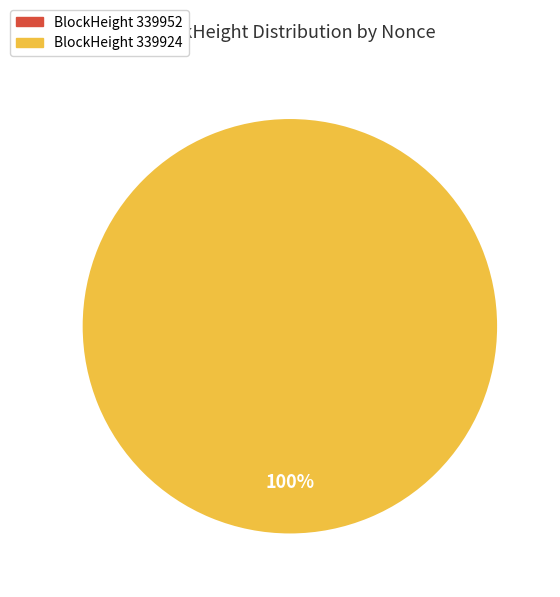

Is 339952 the majority of the pie?

No